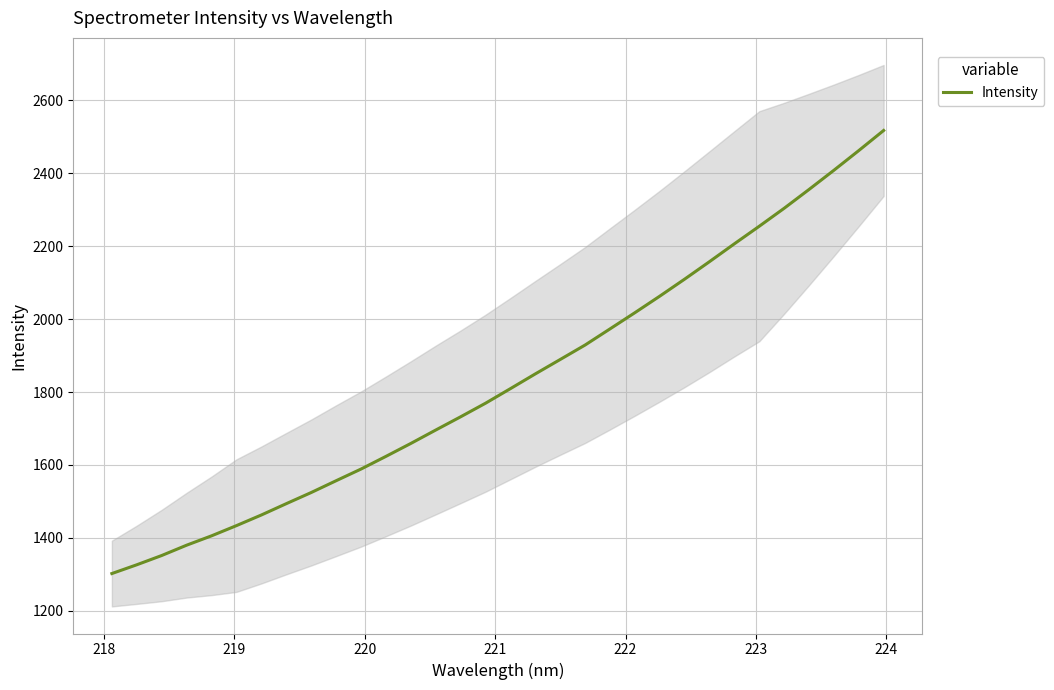

What is the highest value of the Intensity series?

2517.0